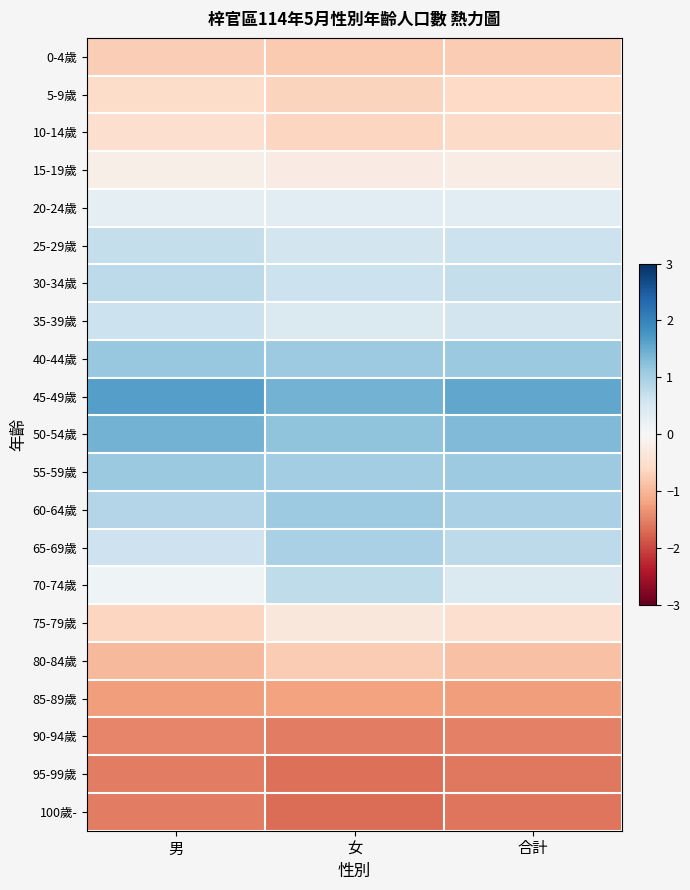

At 女, list the series in order from smallest to largest.

100歲-, 95-99歲, 90-94歲, 85-89歲, 0-4歲, 80-84歲, 5-9歲, 10-14歲, 75-79歲, 15-19歲, 20-24歲, 35-39歲, 25-29歲, 30-34歲, 70-74歲, 65-69歲, 55-59歲, 60-64歲, 40-44歲, 50-54歲, 45-49歲